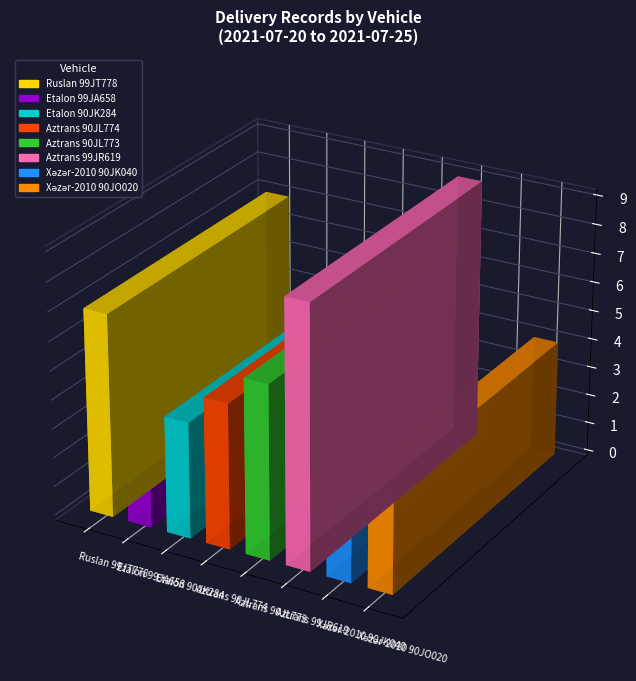

What is the label of the 4th bar from the left?

Aztrans 90JL774